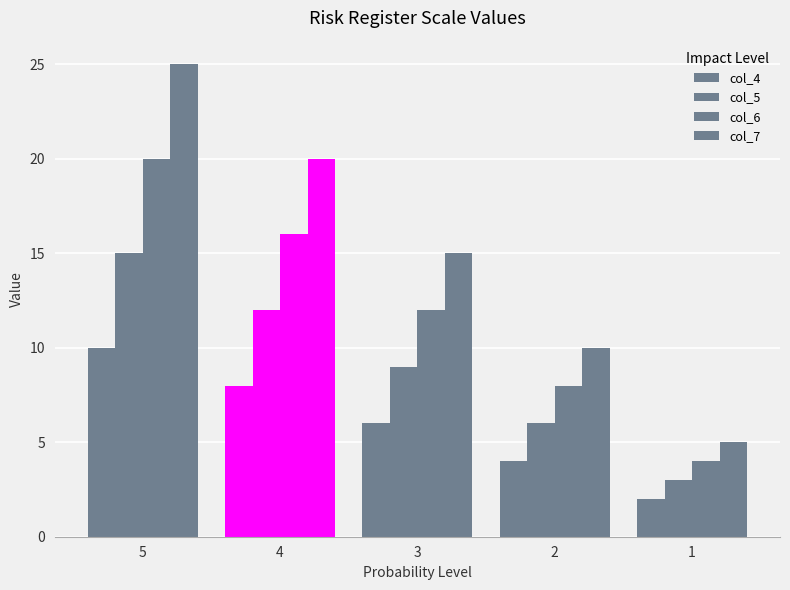

How many data points in col_7 are less than 15?

2